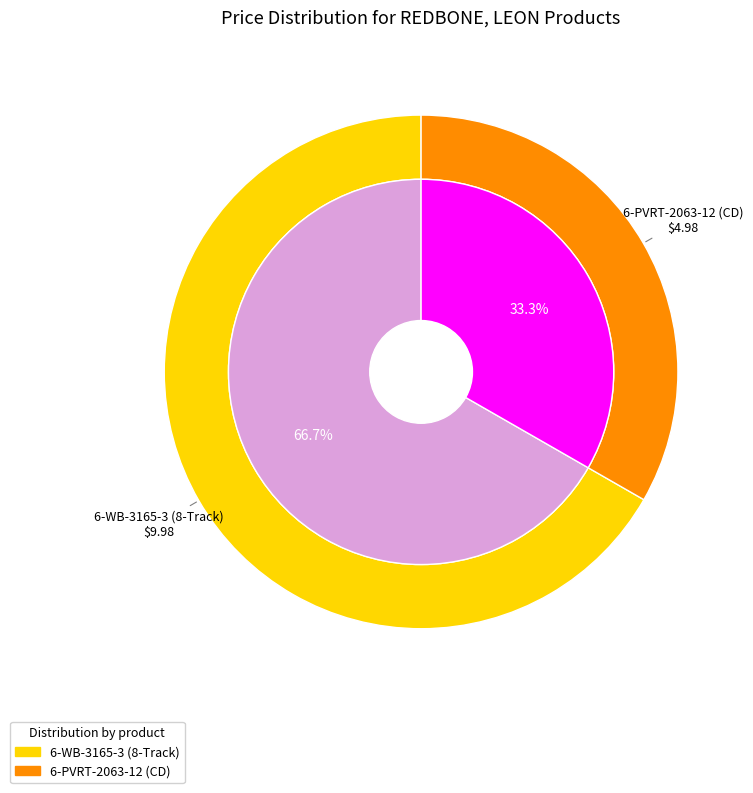

Which category has the biggest portion of the pie?

6-WB-3165-3 (8-Track)